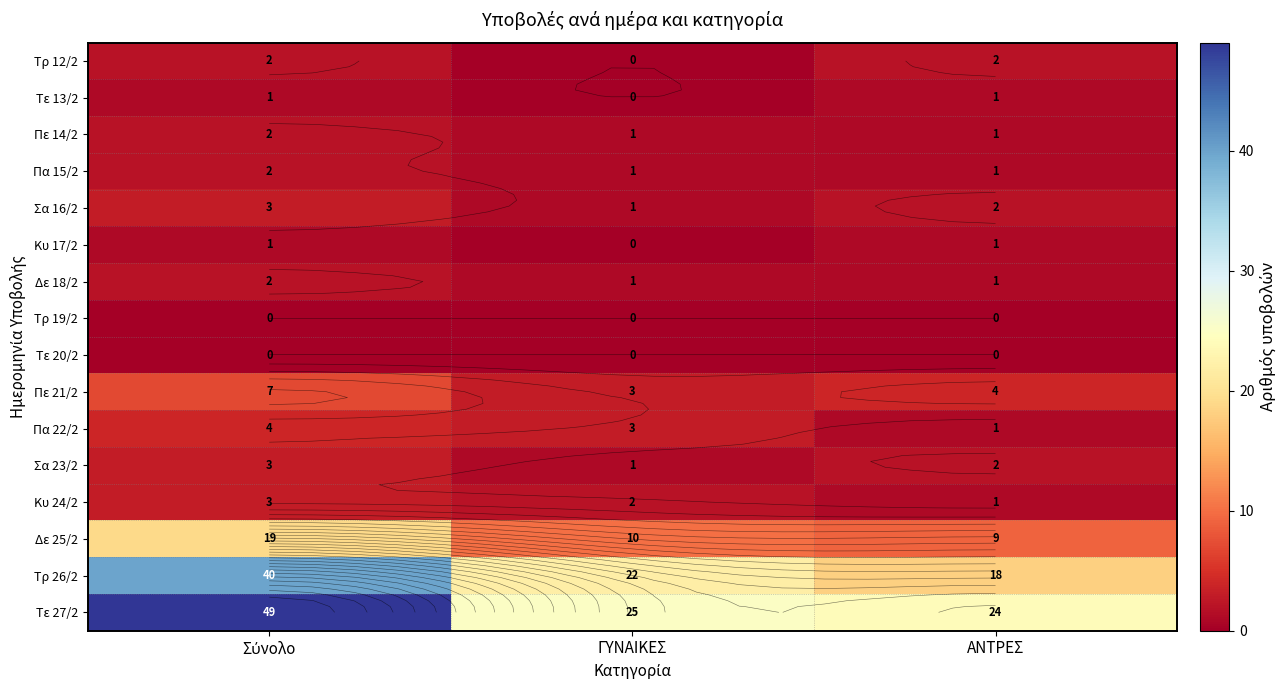

What is the spread (max minus min) of values at ΓΥΝΑΙΚΕΣ?

25